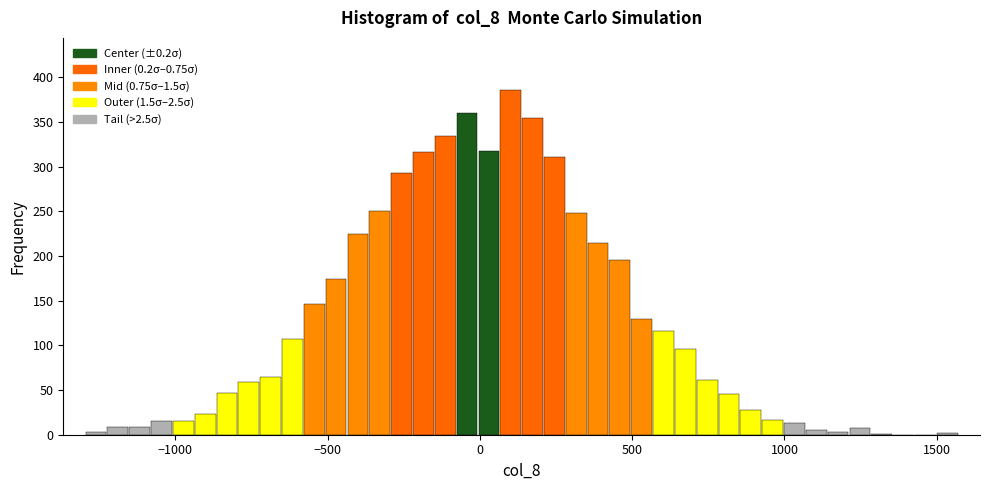

Around what value on the x-axis is the tallest bar? Give the approximate position of its centre, as read against the axis.

100